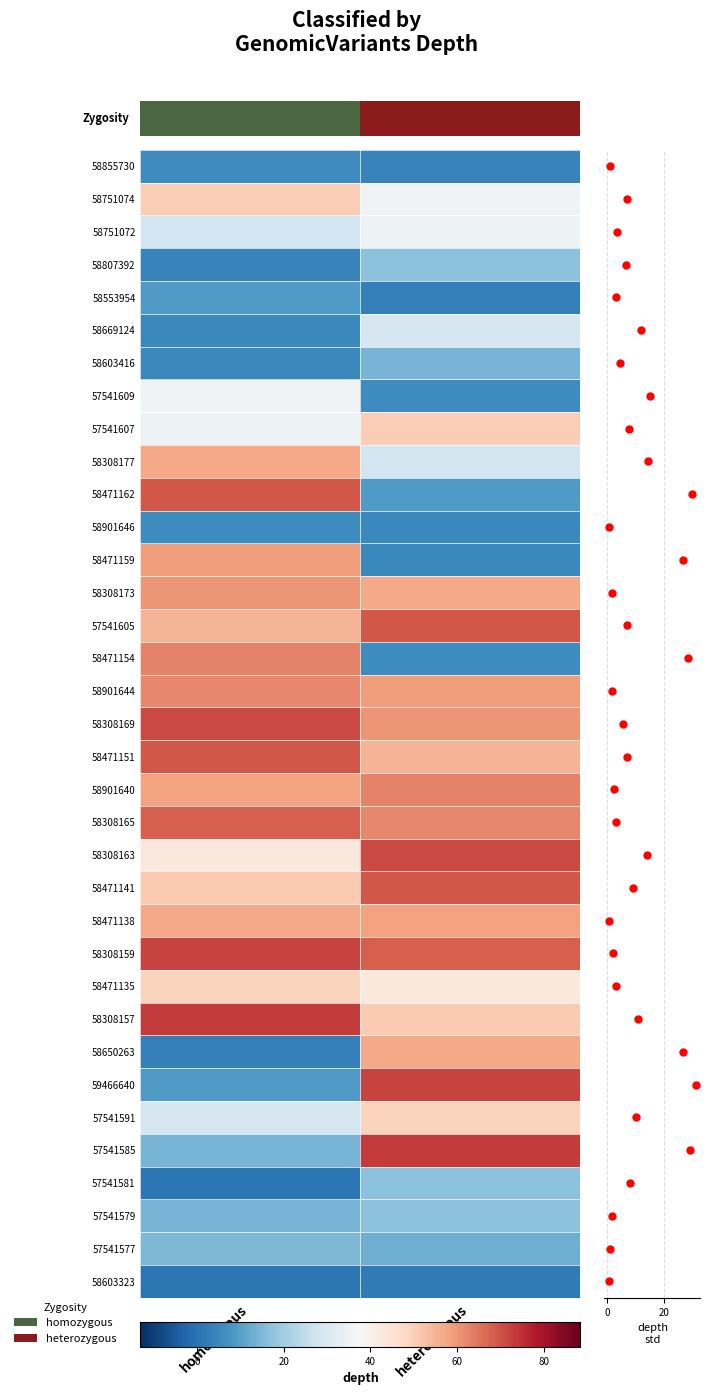

What is the minimum value for 58901644?

59